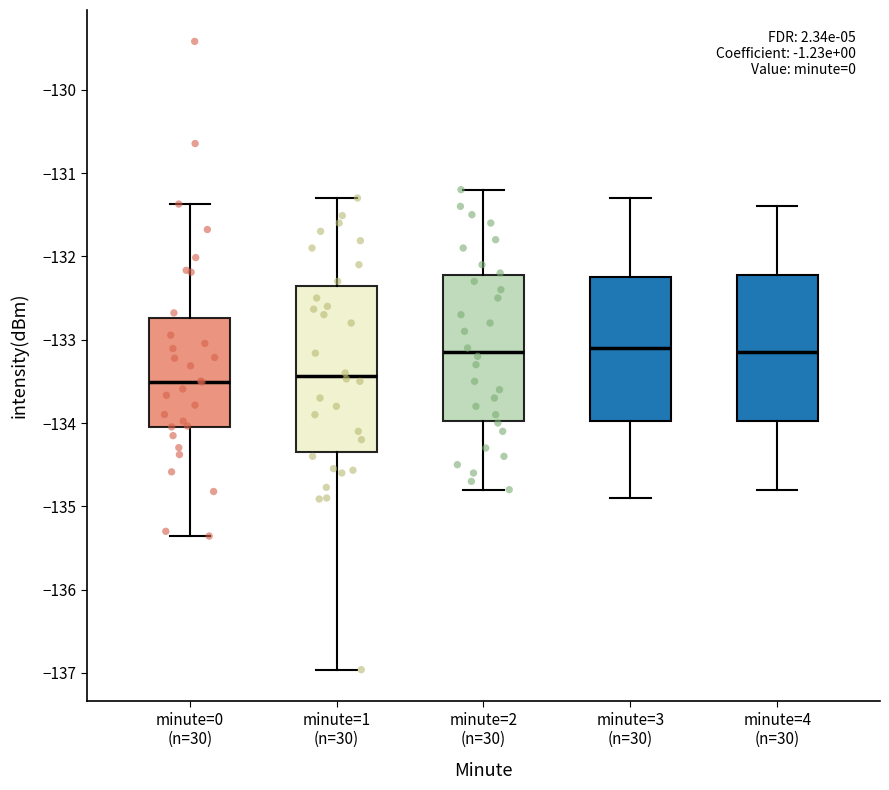

Comparing the boxes themselves (not the whiskers), which one is the tallest?

minute=1 (n=30)